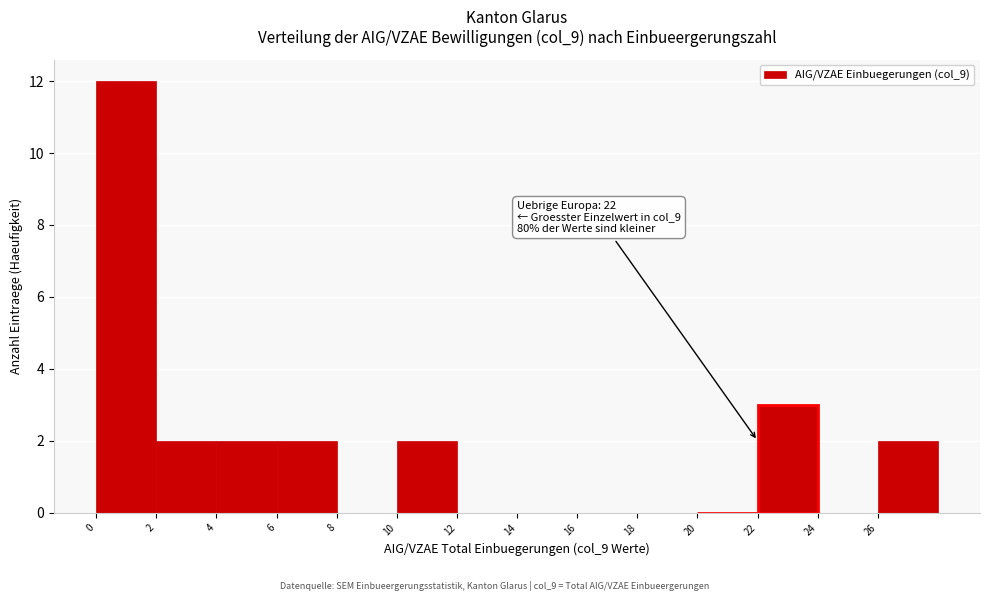

Over which range of the x-axis is the bar tallest?

0 to 2